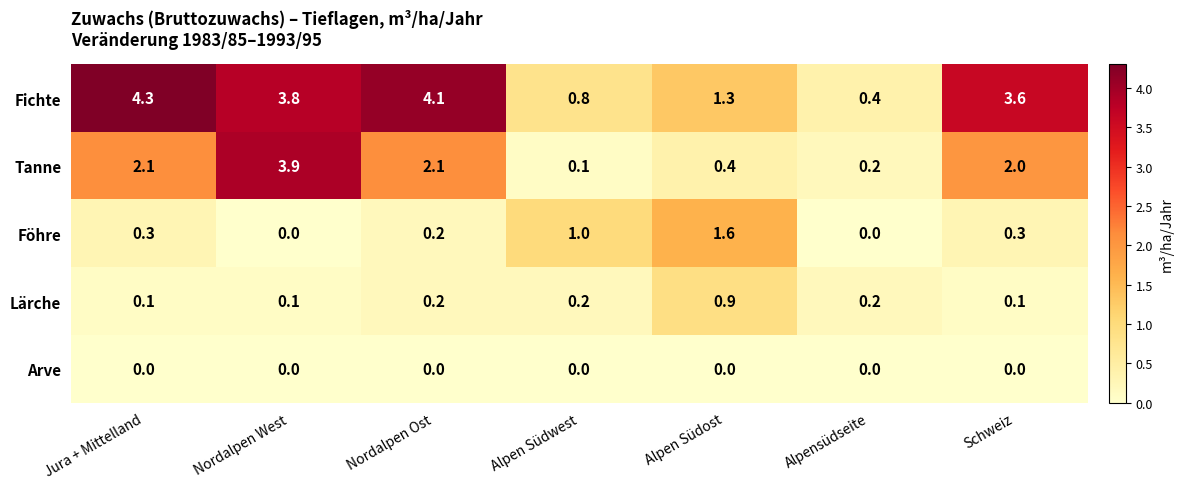

Which category has the highest value in the Lärche series?

Alpen Südost